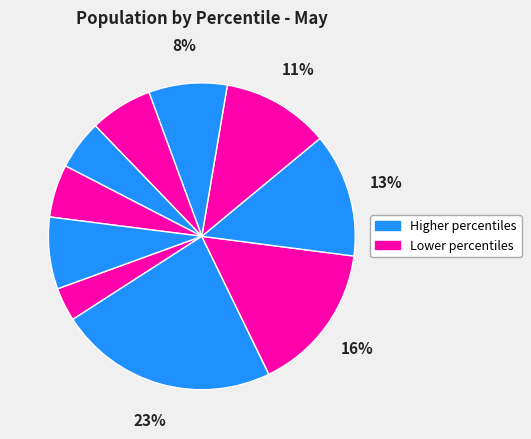

How many slices are in this pie chart?

10